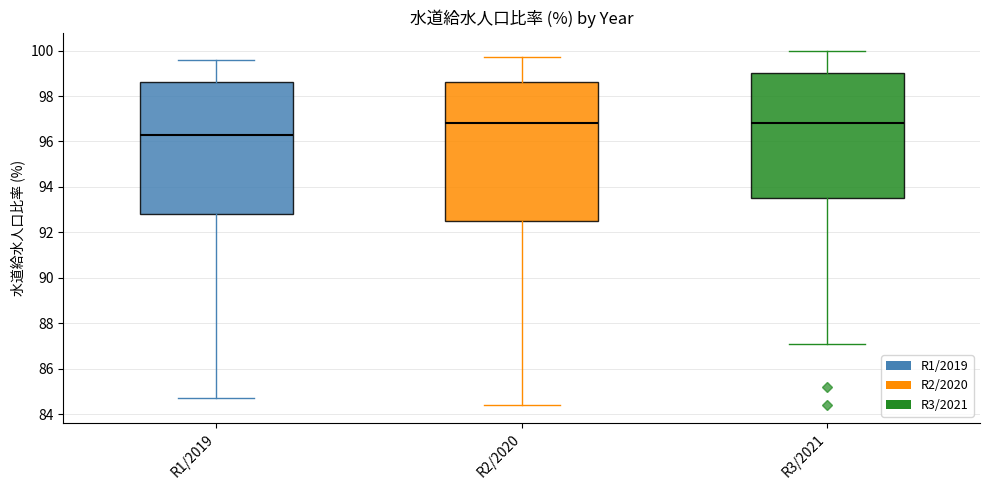

Reading left to right, transcribe this box plot: for each box, give where its median line is, the range the box spans, and where its two whiskers end, as read against the y-axis. The values are not printed on the chart, so give them approximately, as read against the axis.

R1/2019: median 96.4, box 92.8 to 98.6, whiskers 84.8 to 99.6
R2/2020: median 96.8, box 92.6 to 98.6, whiskers 84.4 to 99.8
R3/2021: median 96.8, box 93.6 to 99.0, whiskers 87.2 to 100.0